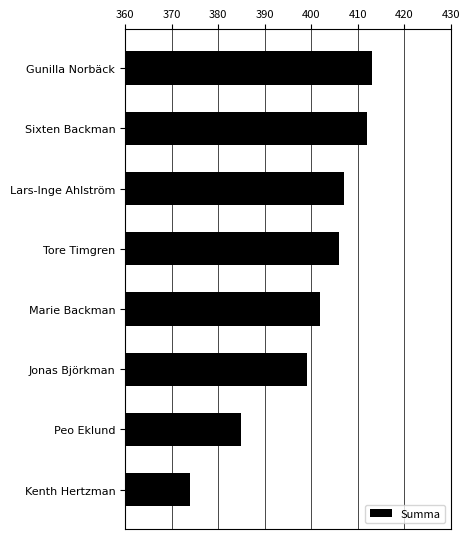

Which label corresponds to the smallest value in the chart?

Kenth Hertzman